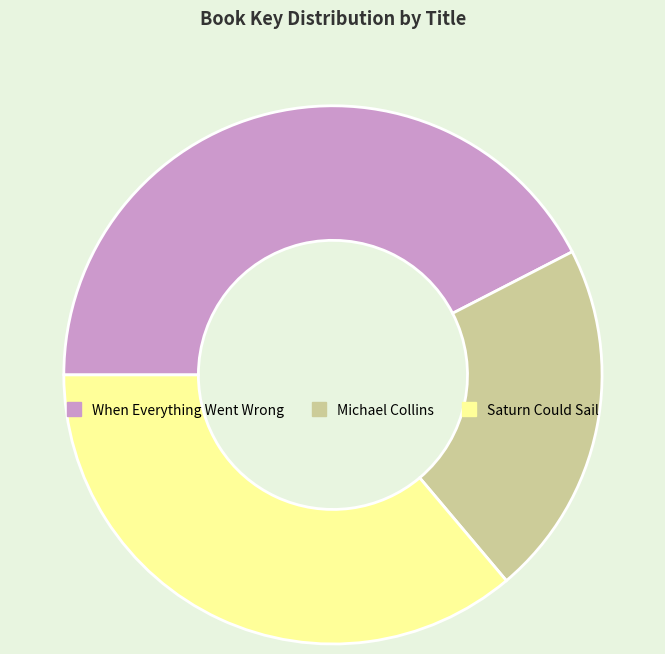

Which has a higher value, When Everything Went Wrong or Michael Collins?

When Everything Went Wrong